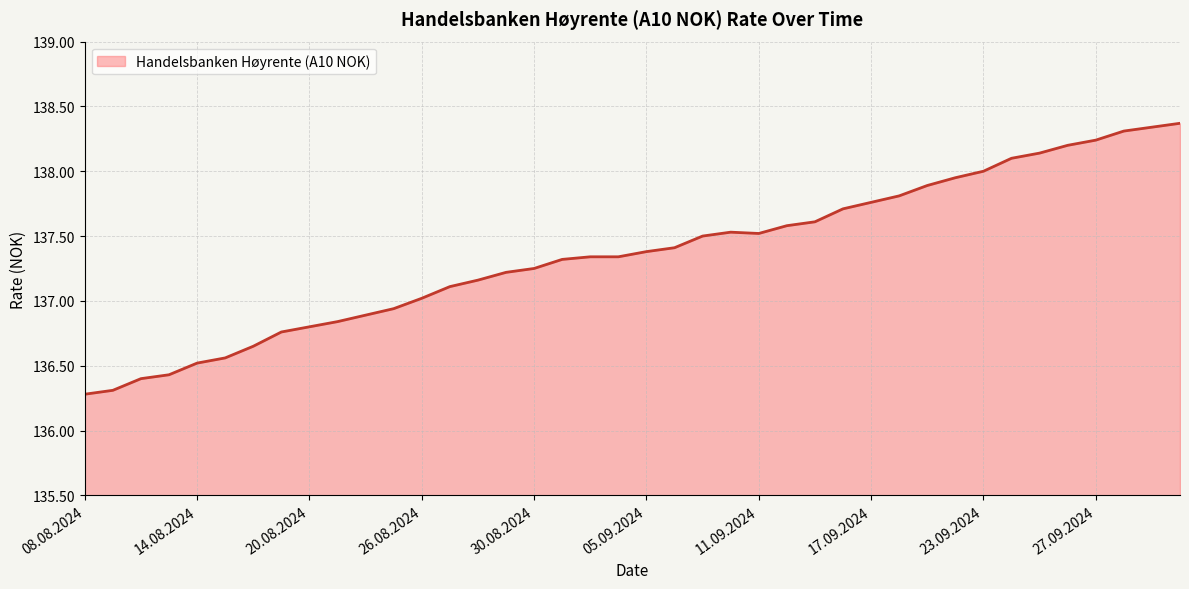

What is the maximum value shown in the chart?

138.4